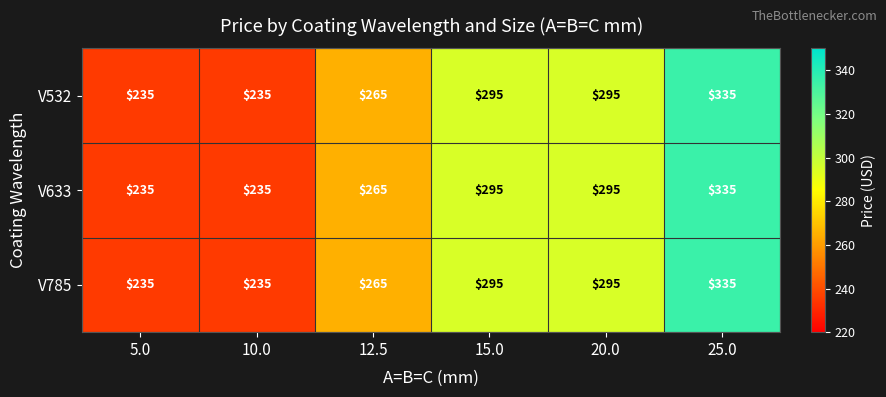

At which category is the sum across all series the highest?

25.0